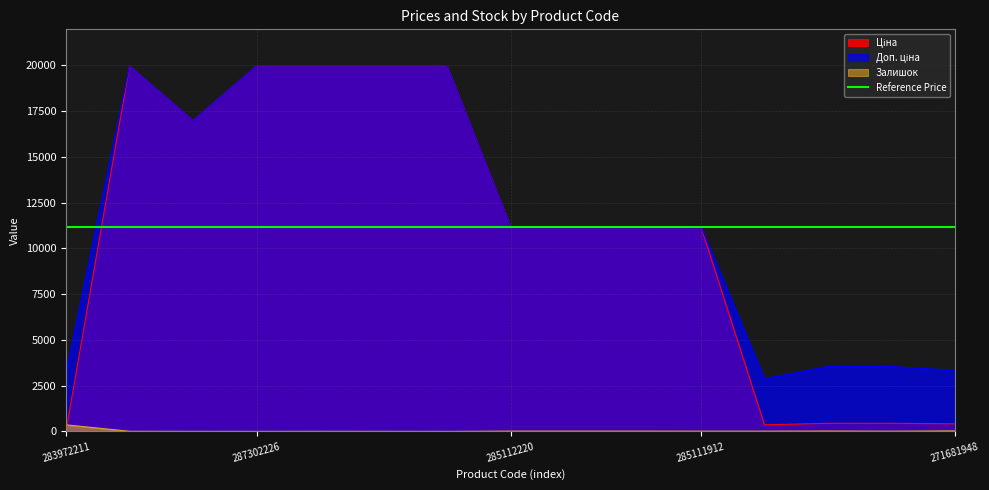

What is the average value of the Залишок series?

34.9